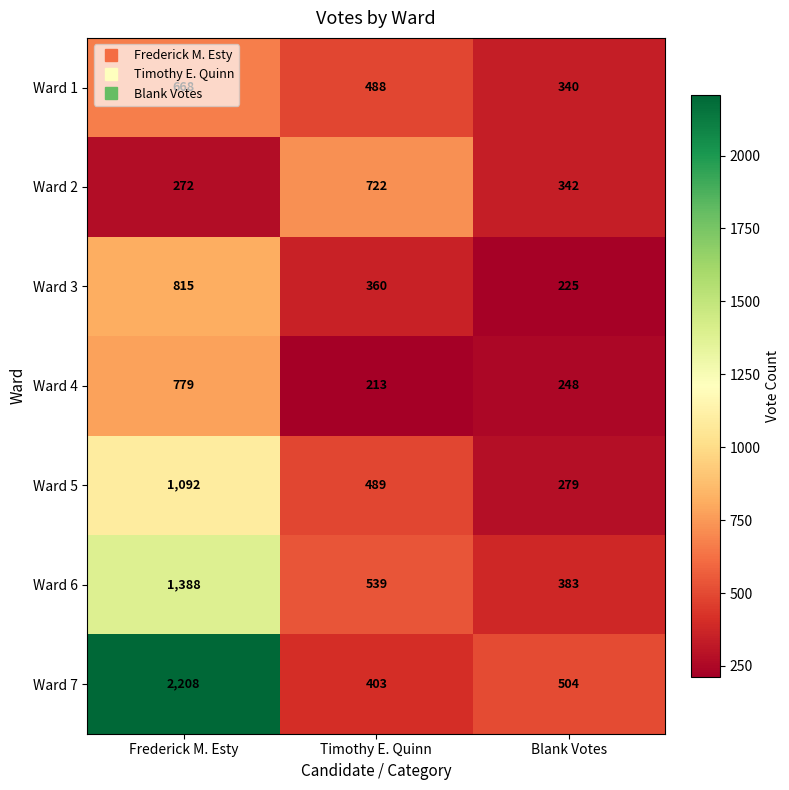

At which label is Ward 4 closest to 496?

Blank Votes